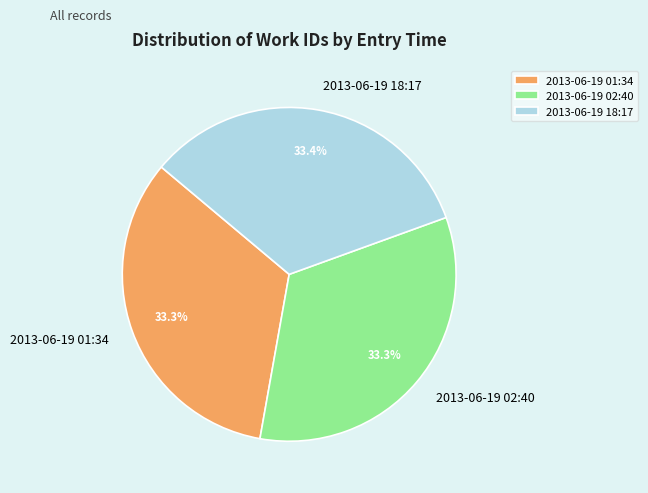

Does 2013-06-19 18:17 represent more than half of the total?

No